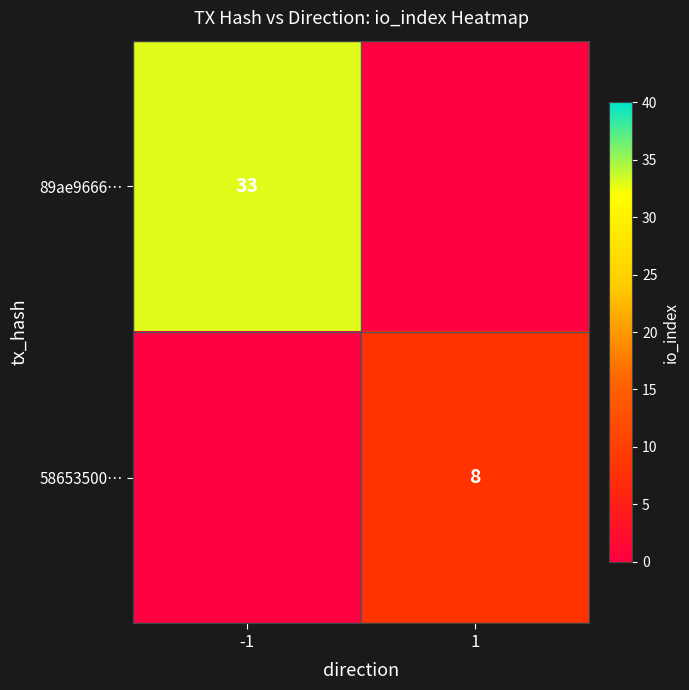

True or false: 58653500… has a value of 8 at 1.

True